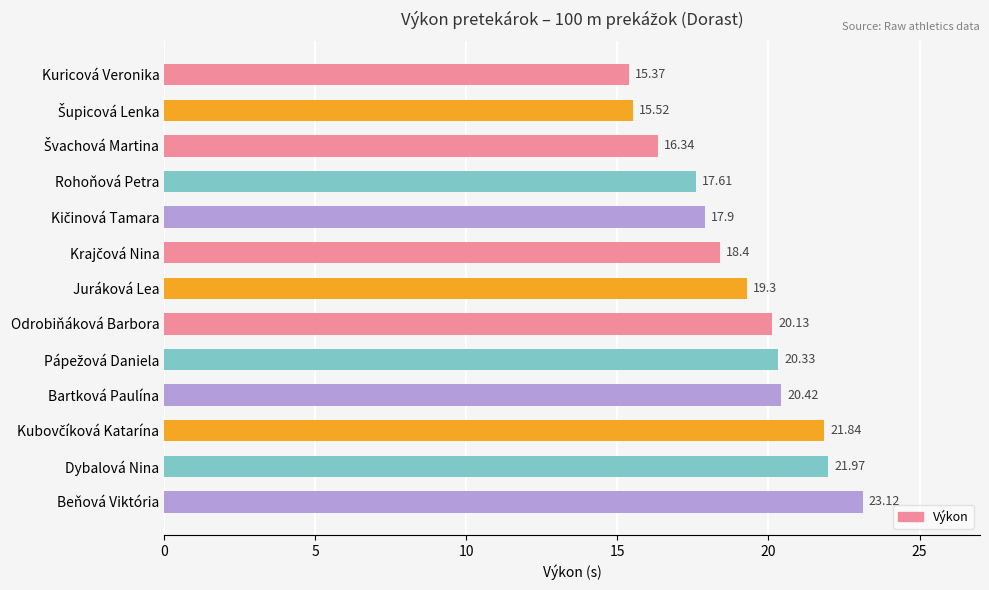

Where is the data nearest to the value 19?

Juráková Lea